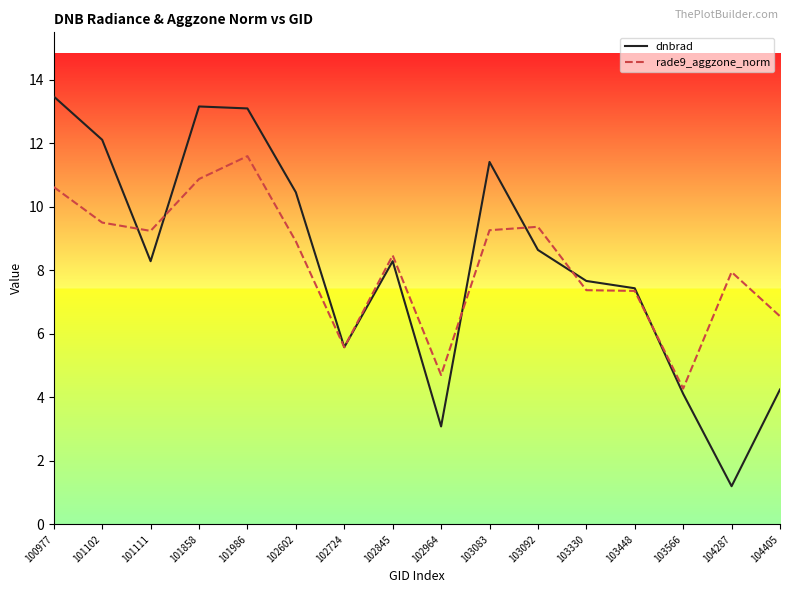

True or false: rade9_aggzone_norm and dnbrad intersect in this chart.

True